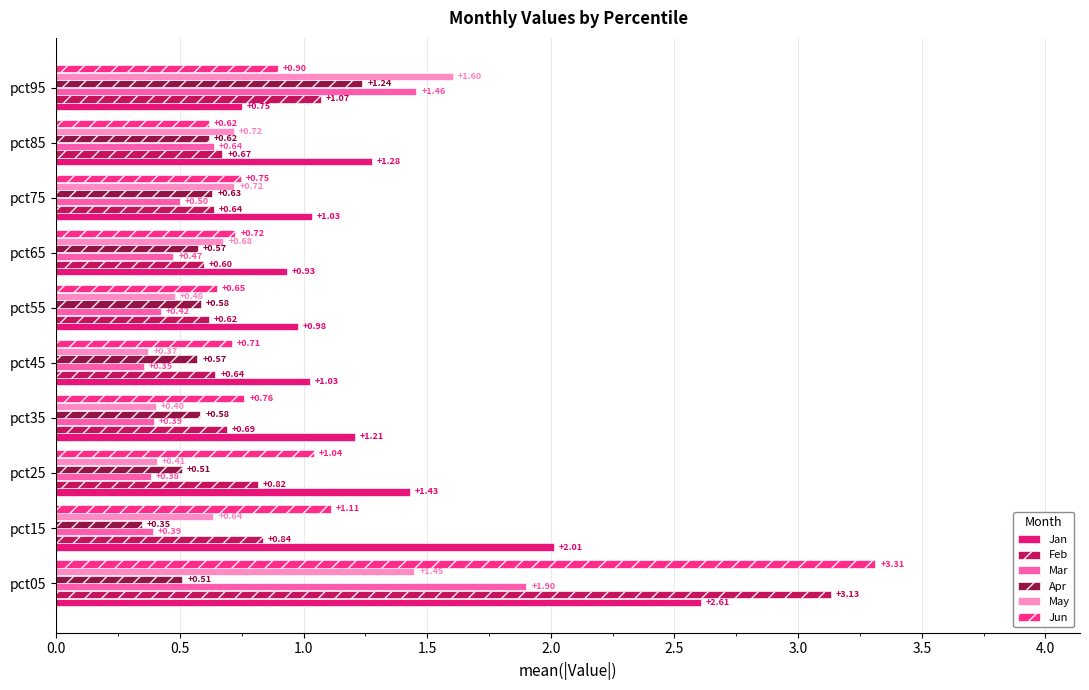

Reading left to right, list all the values displayed in this chart.

Jan: 2.6	2.0	1.4	1.2	1.0	1.0	0.9	1.0	1.3	0.8
Feb: 3.1	0.8	0.8	0.7	0.6	0.6	0.6	0.6	0.7	1.1
Mar: 1.9	0.4	0.4	0.4	0.4	0.4	0.5	0.5	0.6	1.5
Apr: 0.5	0.3	0.5	0.6	0.6	0.6	0.6	0.6	0.6	1.2
May: 1.4	0.6	0.4	0.4	0.4	0.5	0.7	0.7	0.7	1.6
Jun: 3.3	1.1	1.0	0.8	0.7	0.6	0.7	0.7	0.6	0.9